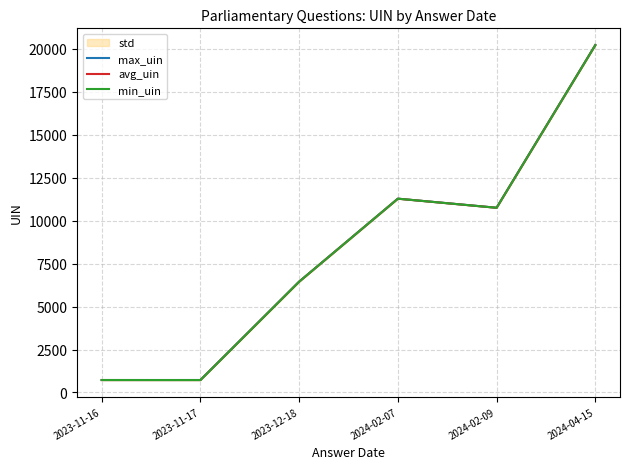

Reading left to right, list all the values displayed in this chart.

max_uin: 2023-11-16=724.0	2023-11-17=725.0	2023-12-18=6451.0	2024-02-07=11283.0	2024-02-09=10754.0	2024-04-15=20226.0
avg_uin: 2023-11-16=724.0	2023-11-17=723.5	2023-12-18=6451.0	2024-02-07=11283.0	2024-02-09=10754.0	2024-04-15=20225.0
min_uin: 2023-11-16=724.0	2023-11-17=722.0	2023-12-18=6451.0	2024-02-07=11283.0	2024-02-09=10754.0	2024-04-15=20224.0